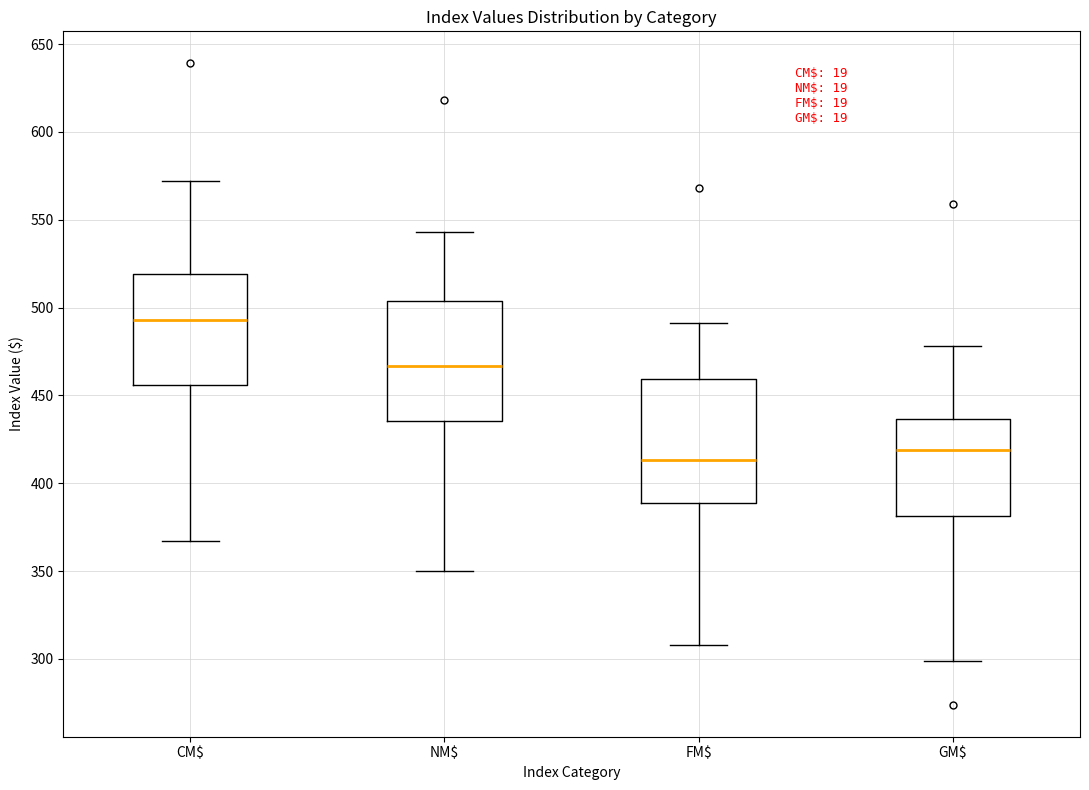

Reading left to right, read every box against the y-axis: the position of its median line, the range the box covers, and the ends of its whiskers. The values are not printed on the chart, so give them approximately, as read against the axis.

CM$: median 495, box 455 to 520, whiskers 365 to 570
NM$: median 465, box 435 to 505, whiskers 350 to 545
FM$: median 415, box 390 to 460, whiskers 310 to 490
GM$: median 420, box 380 to 435, whiskers 300 to 480